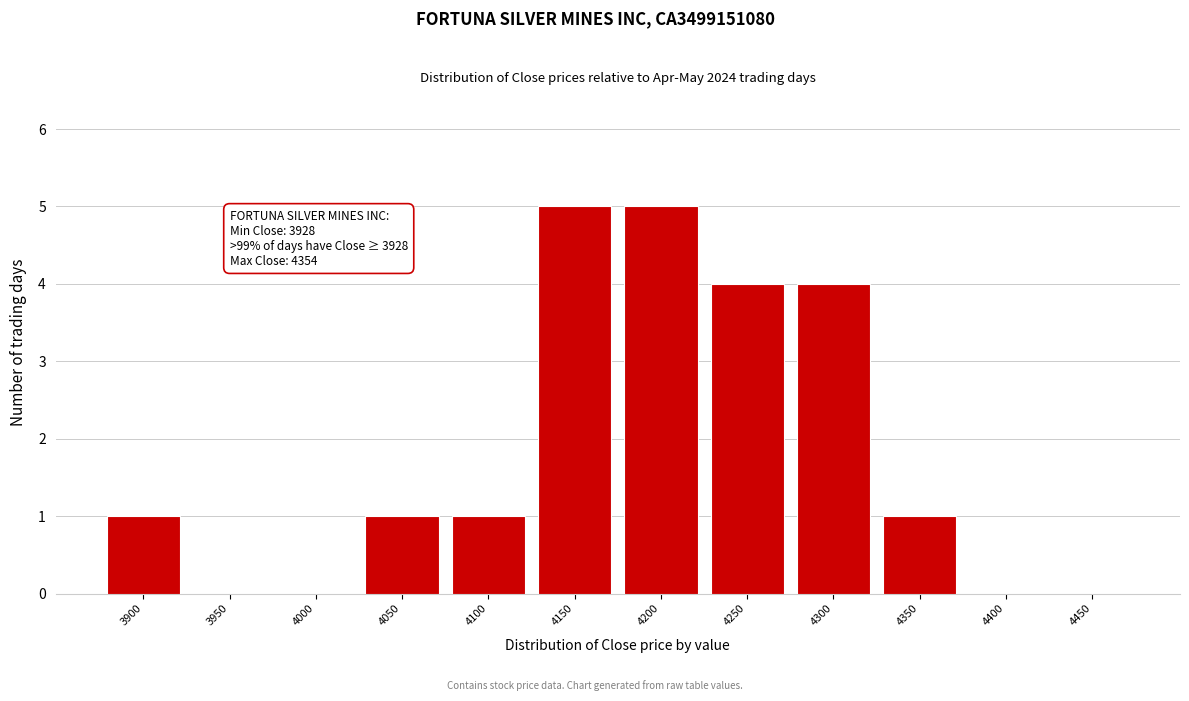

Reading left to right, list all the values displayed in this chart.

3900=1	3950=0	4000=0	4050=1	4100=1	4150=5	4200=5	4250=4	4300=4	4350=1	4400=0	4450=0